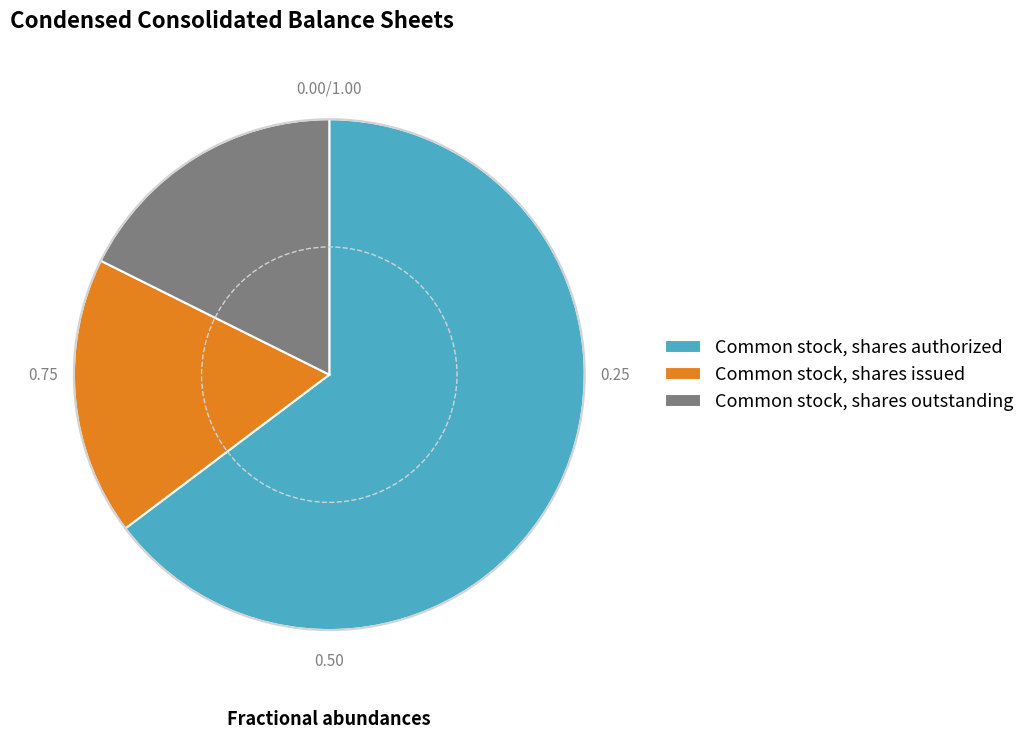

Is it true that Common stock, shares authorized is 65% of the pie?

True